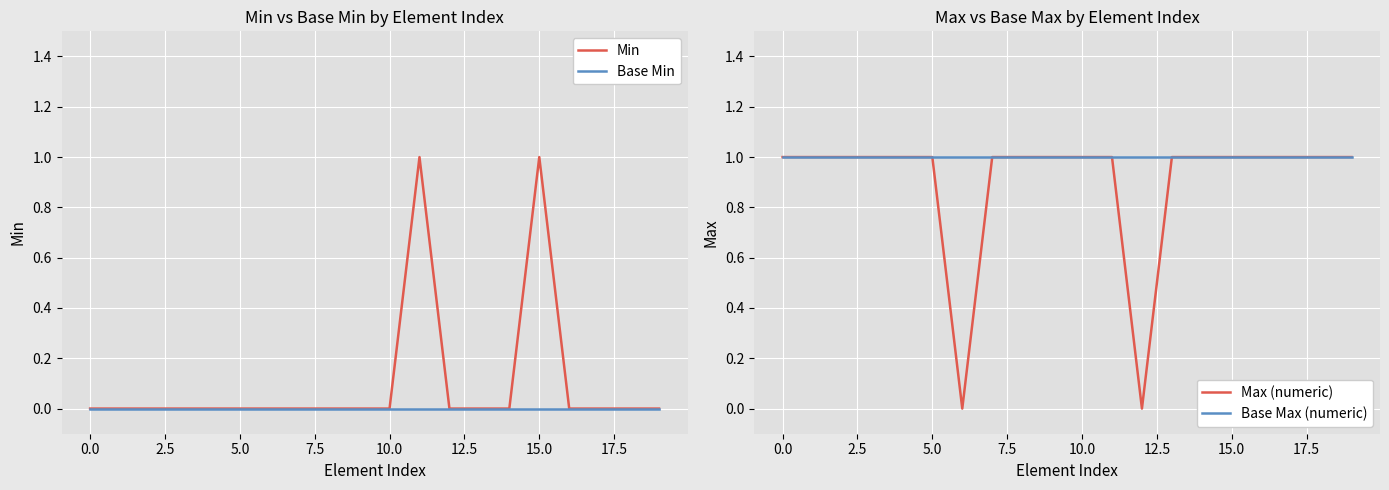

What is the sum of the Max (numeric) values at 15.0 and 10?

2